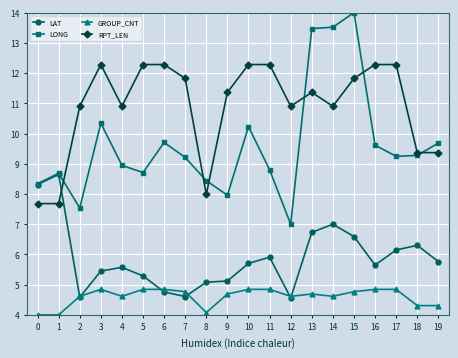

Which series changed the most between 15 and 19?

LONG